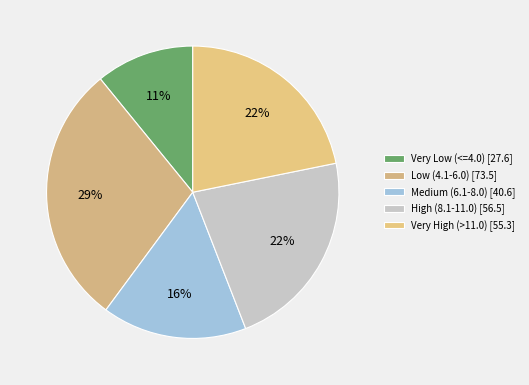

Does any single category account for the majority?

No